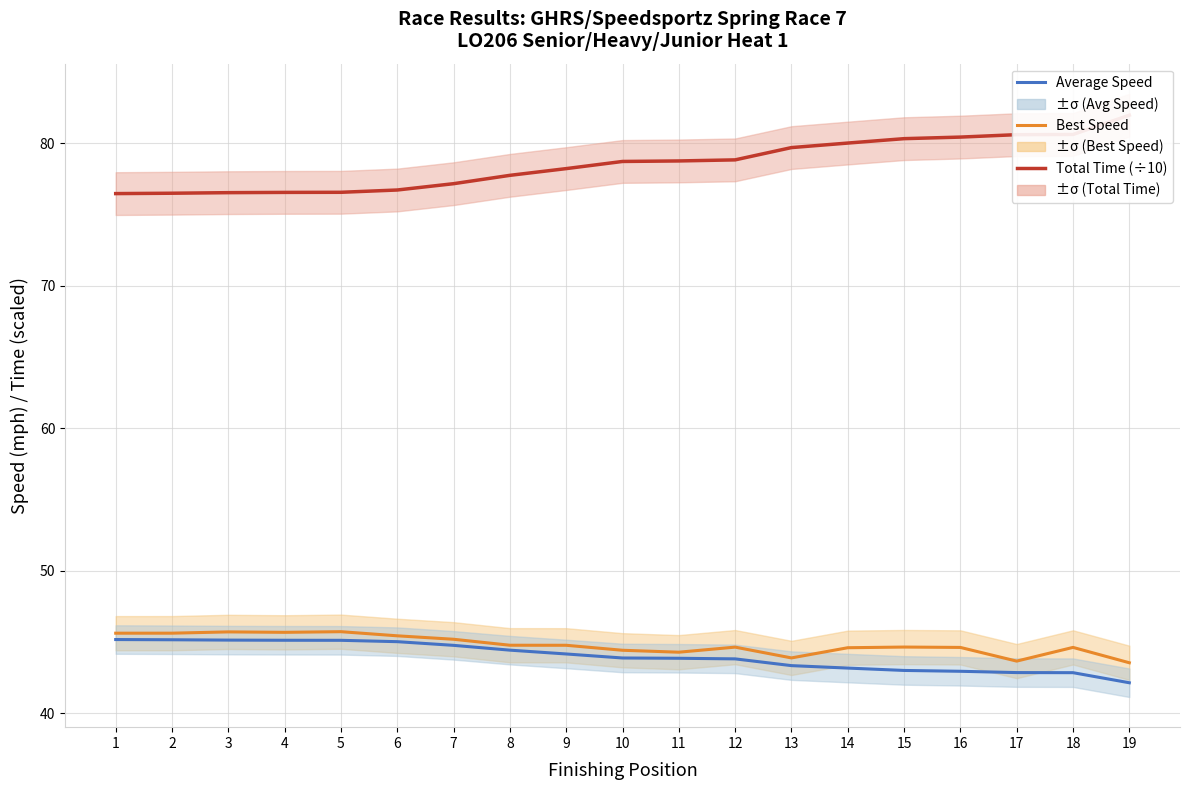

How many data points in Best Speed are less than 44?

3